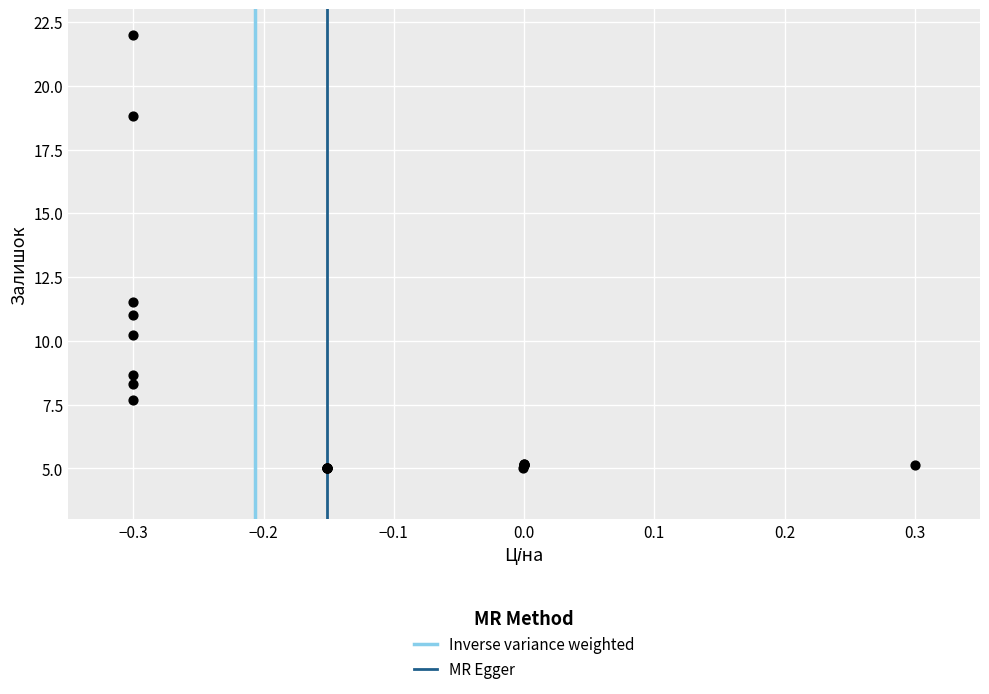

What Y value in the scatter plot is closest to 13?

11.5